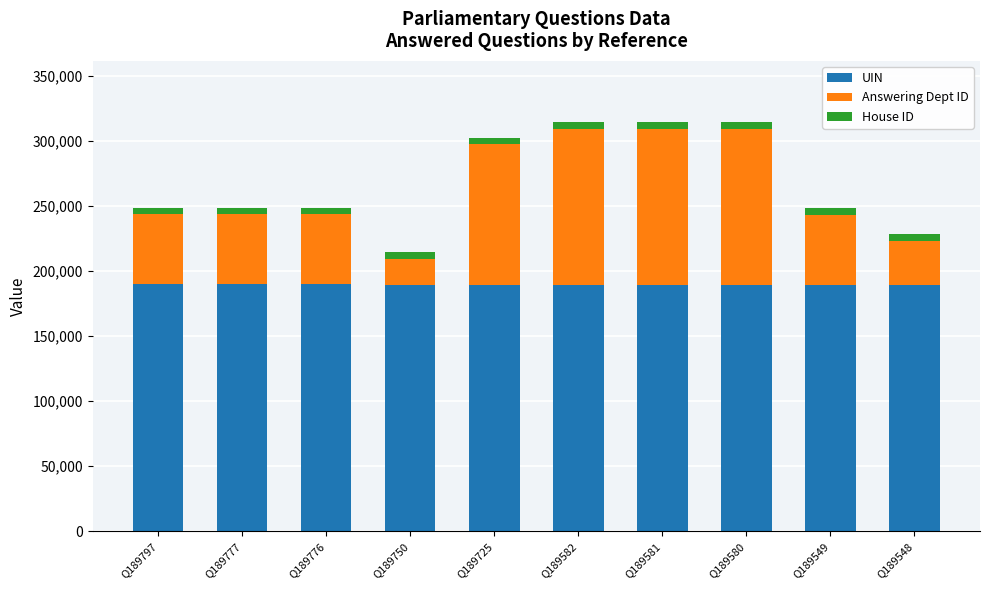

Does the chart contain any negative values?

No